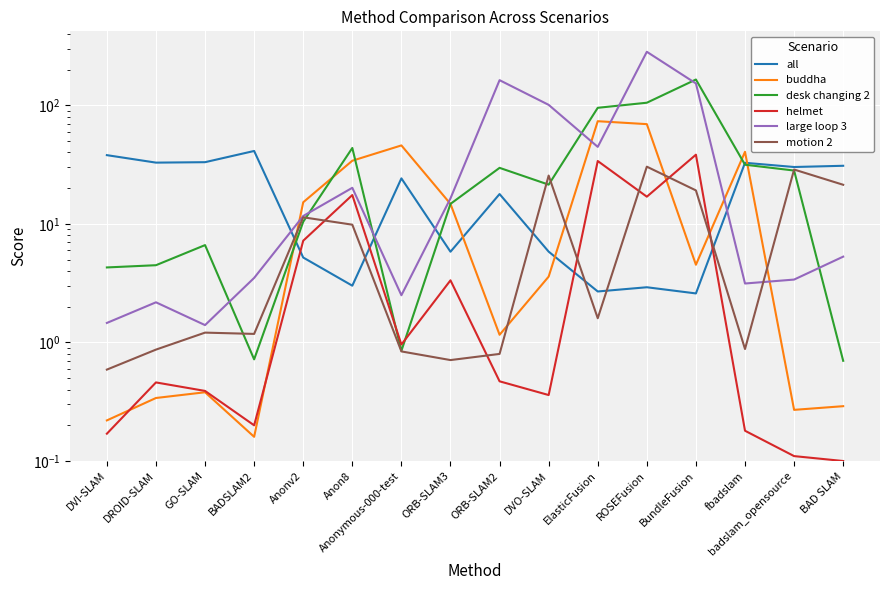

How many interior local peaks does the all series have?

5